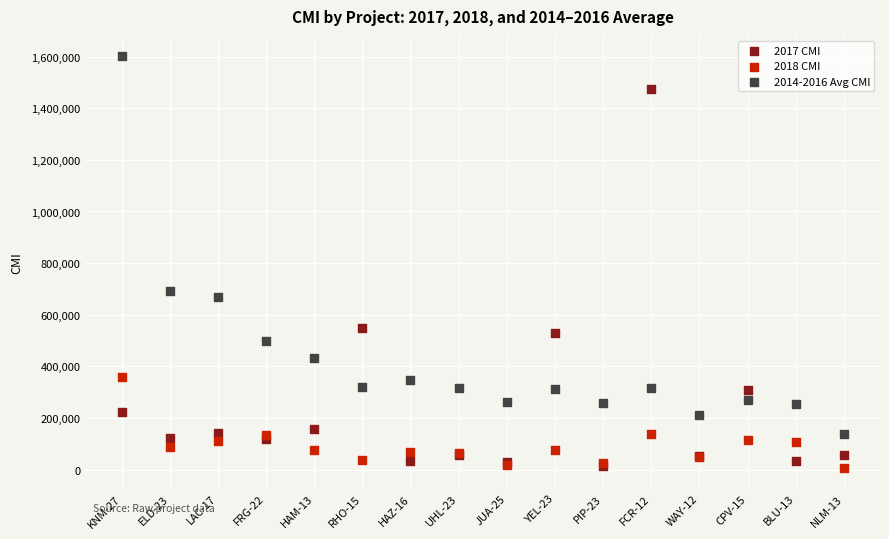

Which series reaches the maximum Y coordinate?

2014-2016 Avg CMI